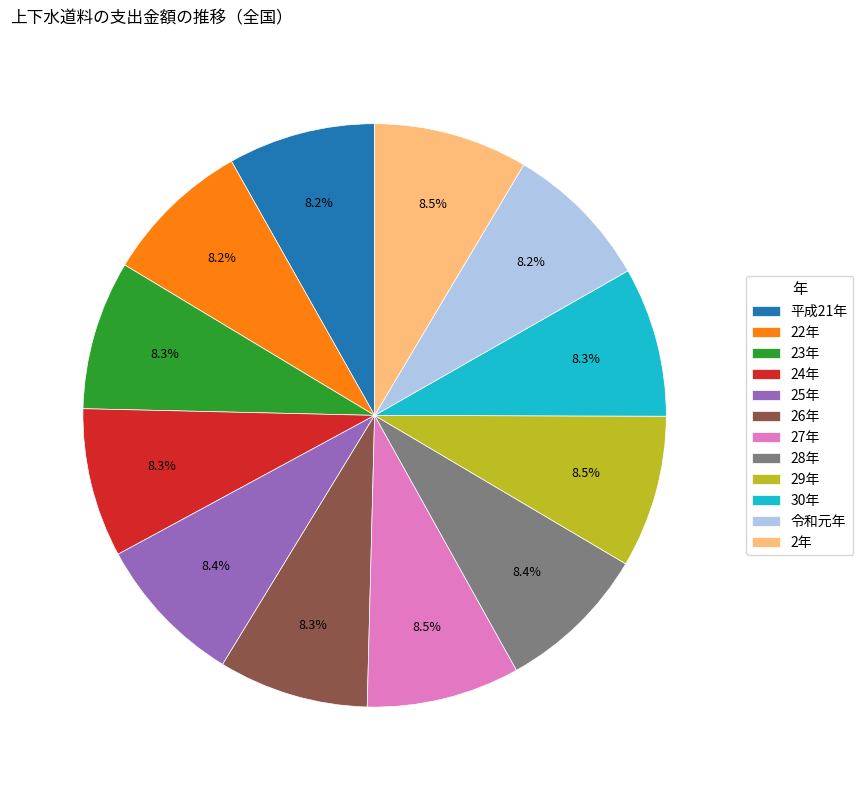

Count the number of slices in the pie.

12